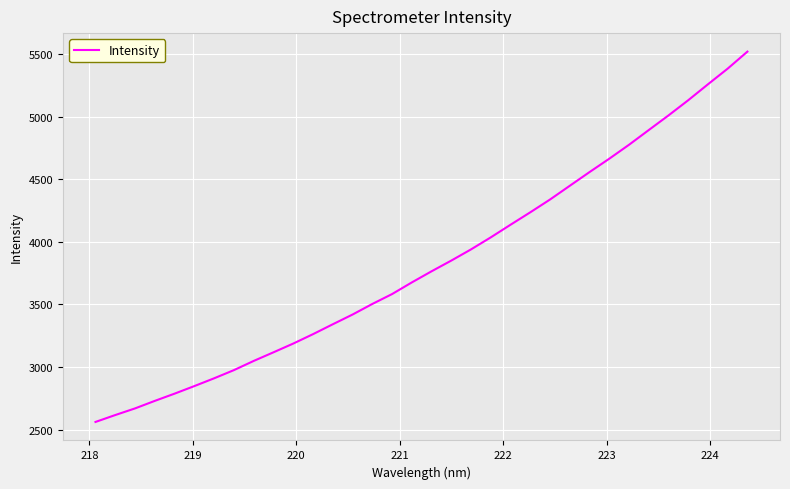

What is the difference between the maximum and minimum values?

2957.2